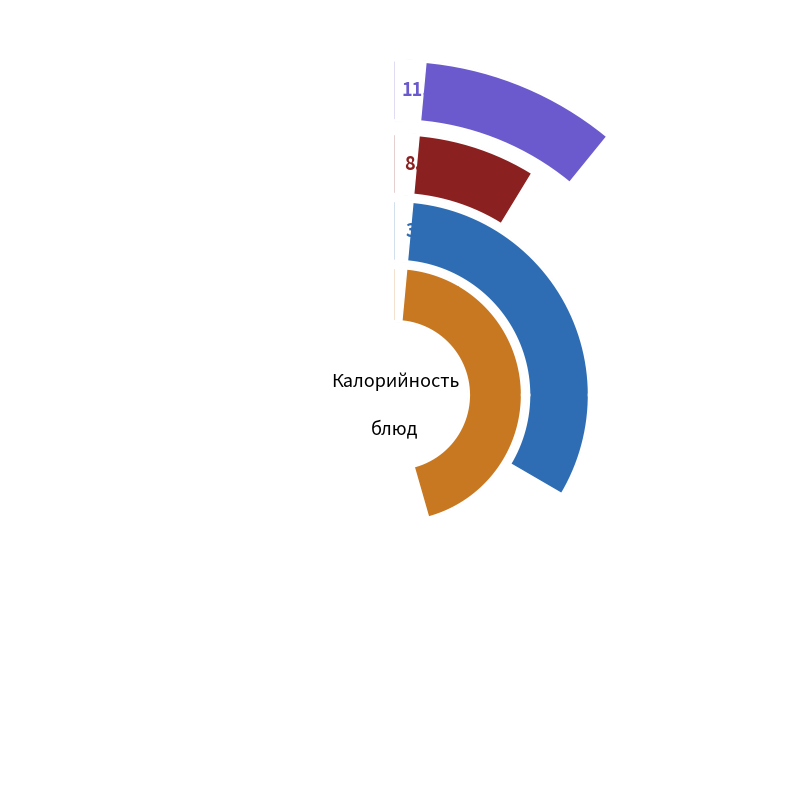

Is it true that гор.напиток is 1% of the pie?

False